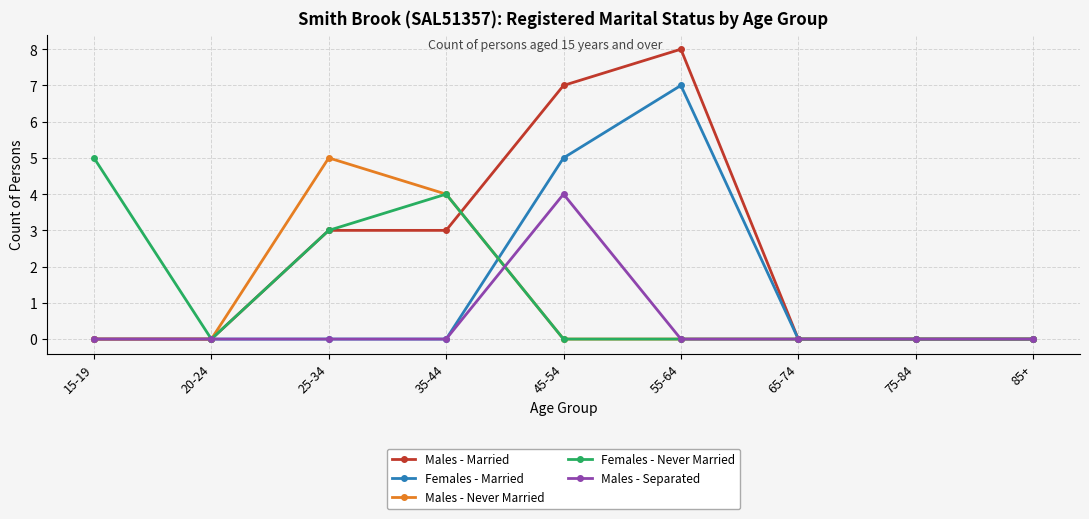

Where is the first local minimum for Females - Never Married?

20-24